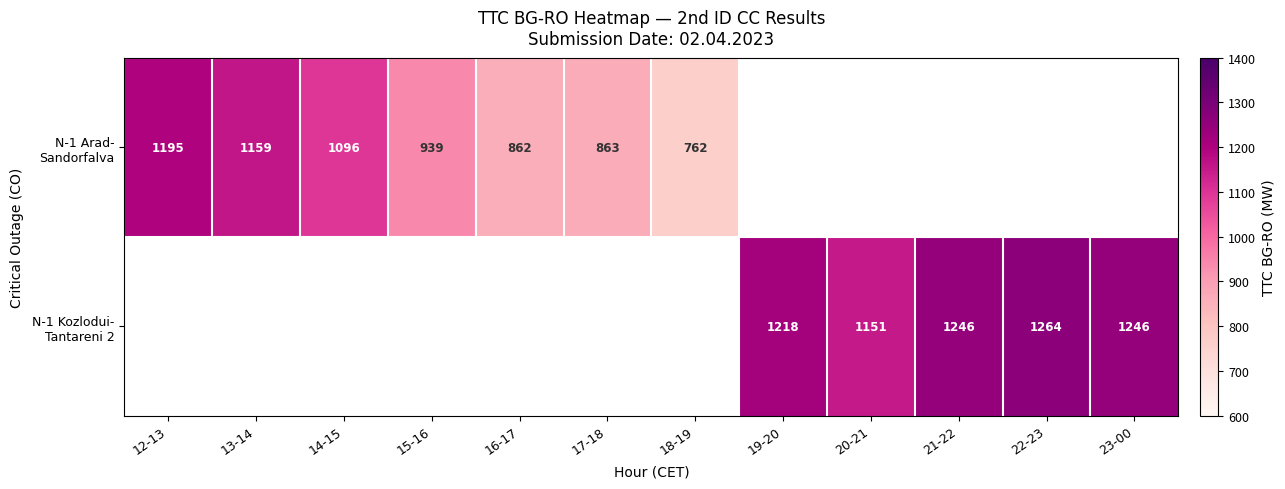

Which series has the largest range (max minus min)?

N-1 Arad- Sandorfalva